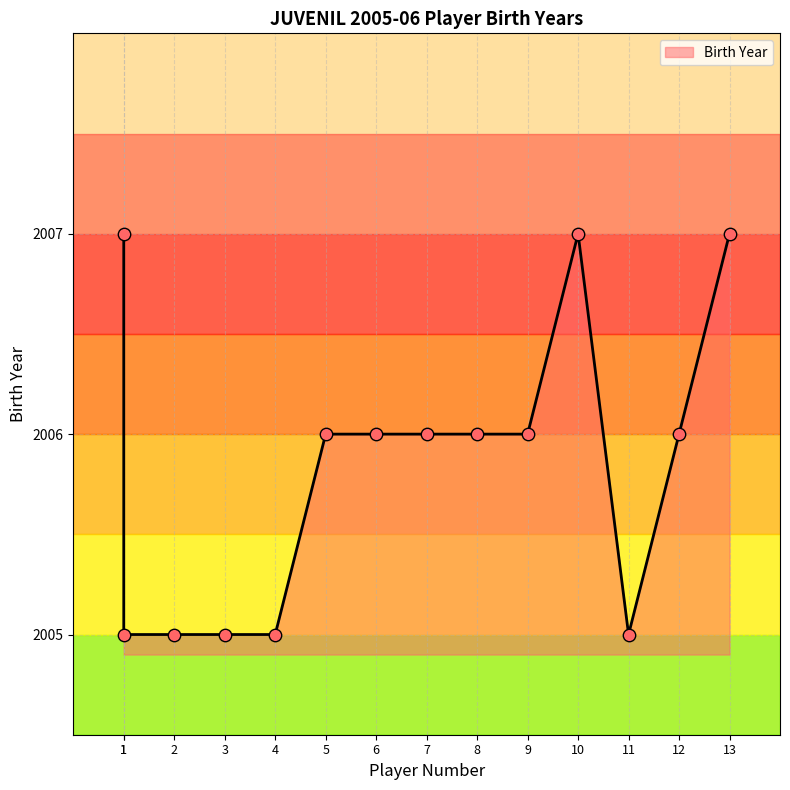

Which has a higher value, 12 or 4?

12